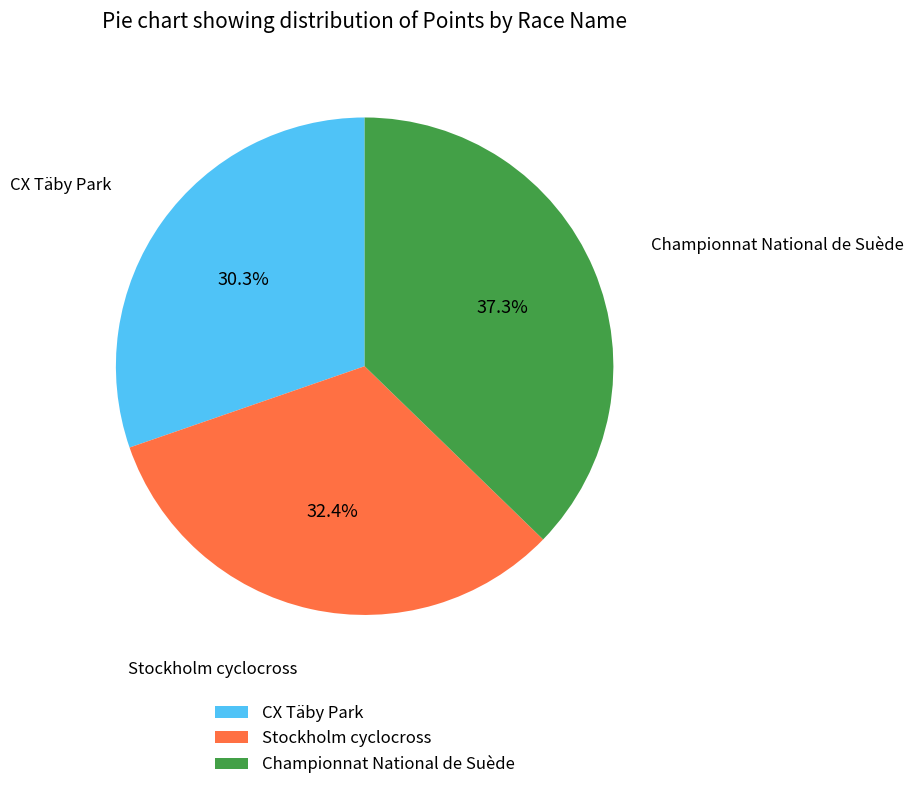

How many slices are in this pie chart?

3